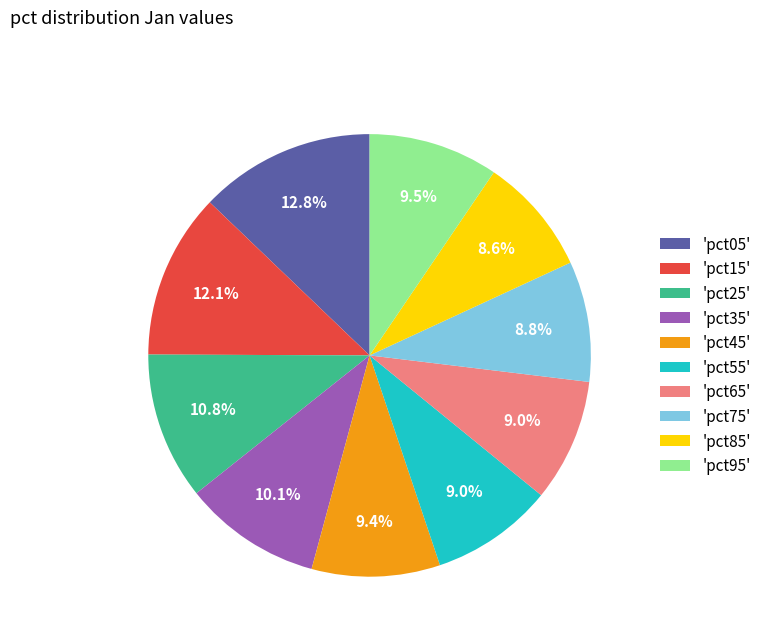

What percentage do 'pct75' and 'pct35' together represent?

18.9%